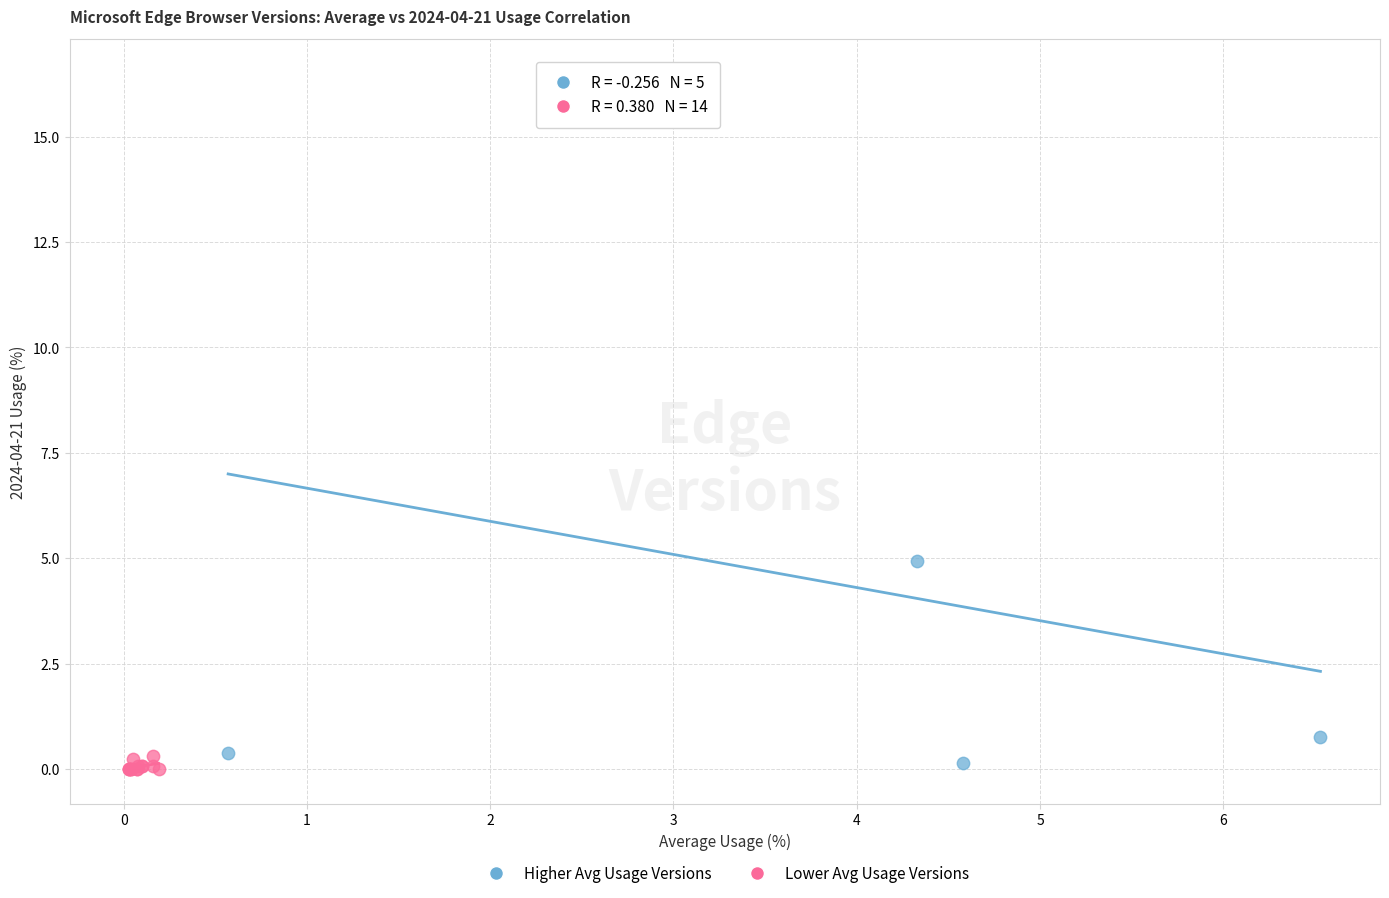

Which series has the widest spread of Y values?

Higher Avg Usage Versions